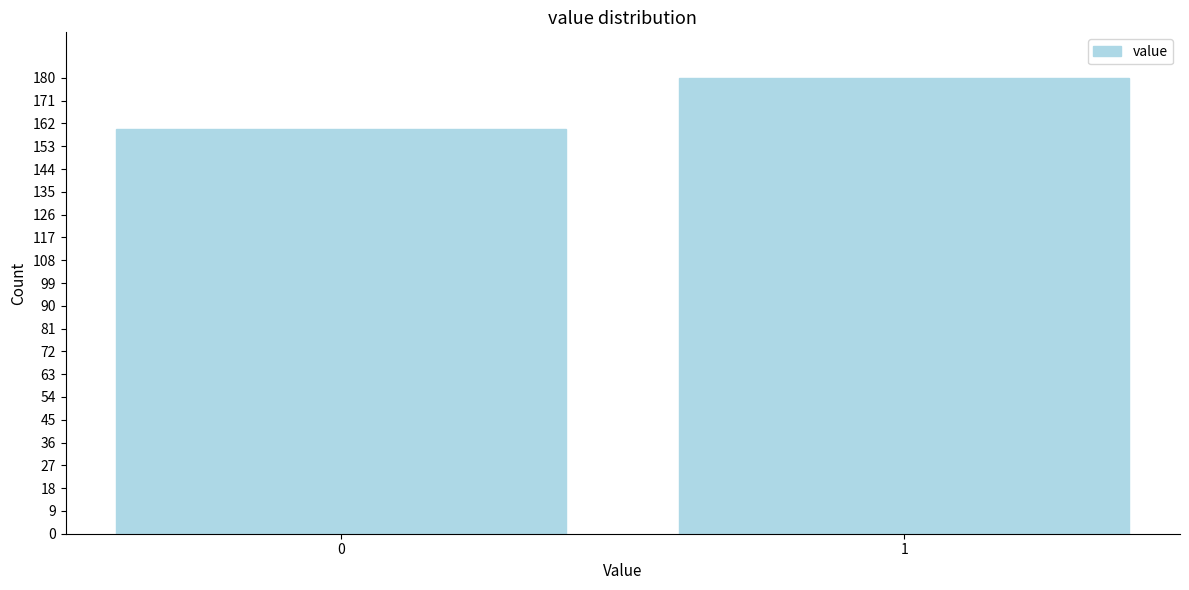

Reading left to right, transcribe all the data shown in this chart.

160	180